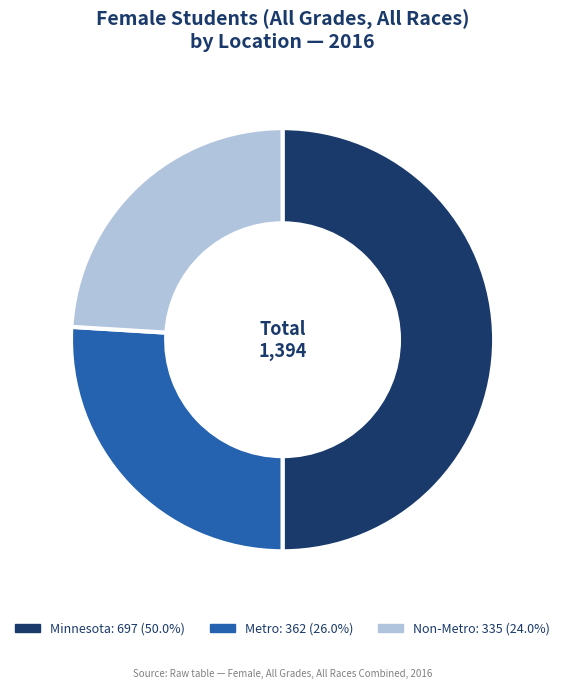

What is the ratio of the value at Metro to the value at Minnesota?

0.5